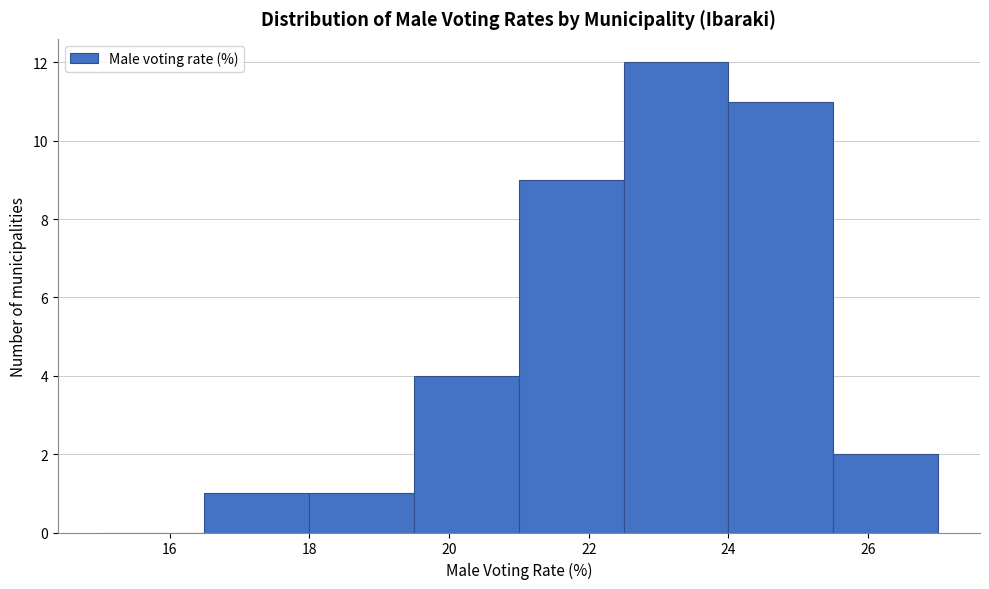

Reading left to right, transcribe this chart: for each bar, give the range it covers on the x-axis and its height. Neither the bar edges nor the heights are printed on the chart, so give them approximately, as read against the axes.

15.0 to 16.5: 0
16.5 to 18.0: 1
18.0 to 19.5: 1
19.5 to 21.0: 4
21.0 to 22.5: 9
22.5 to 24.0: 12
24.0 to 25.5: 11
25.5 to 27.0: 2